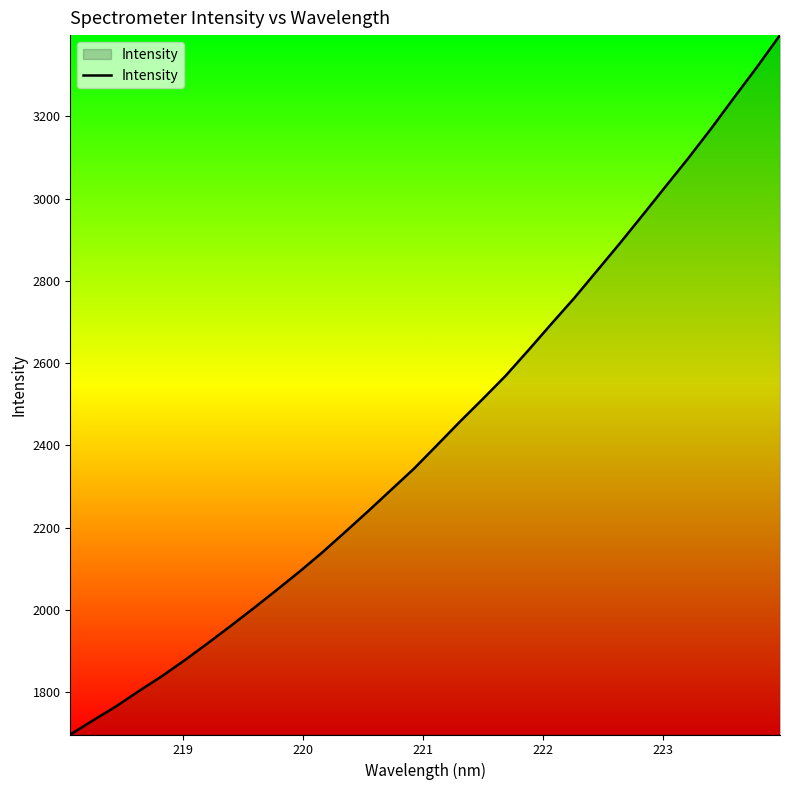

What is the smallest value displayed?

1697.5